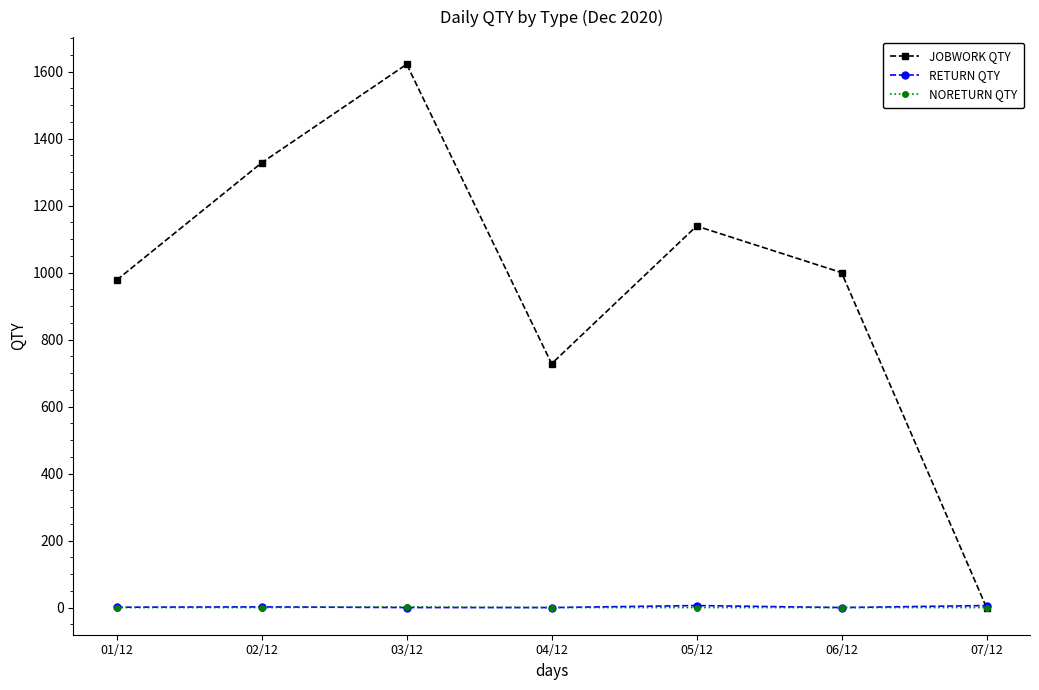

True or false: JOBWORK QTY has more than 1 interior local peaks.

True